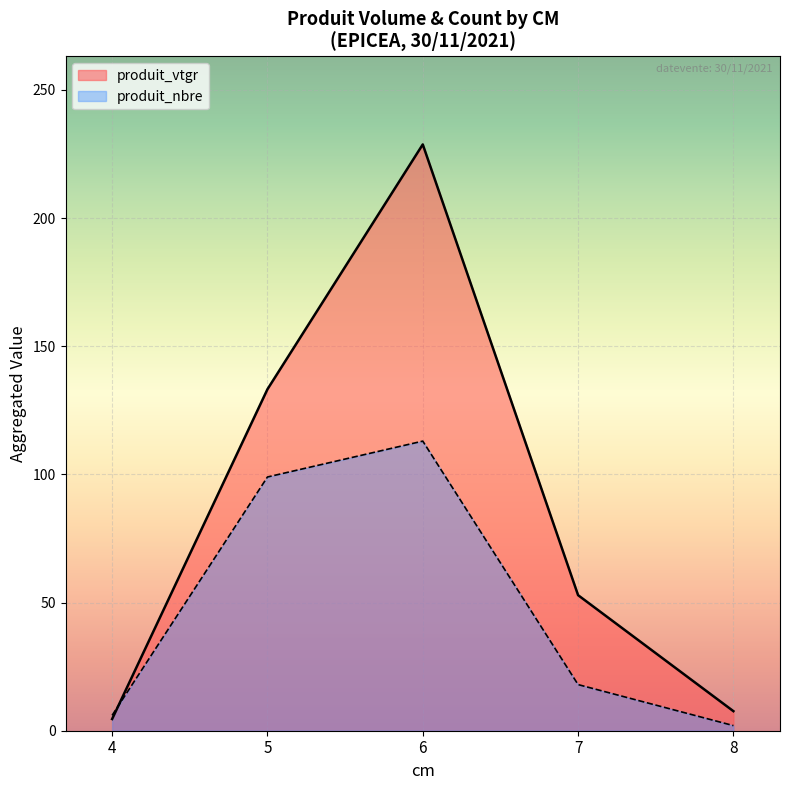

Which label corresponds to the largest value in the chart?

6